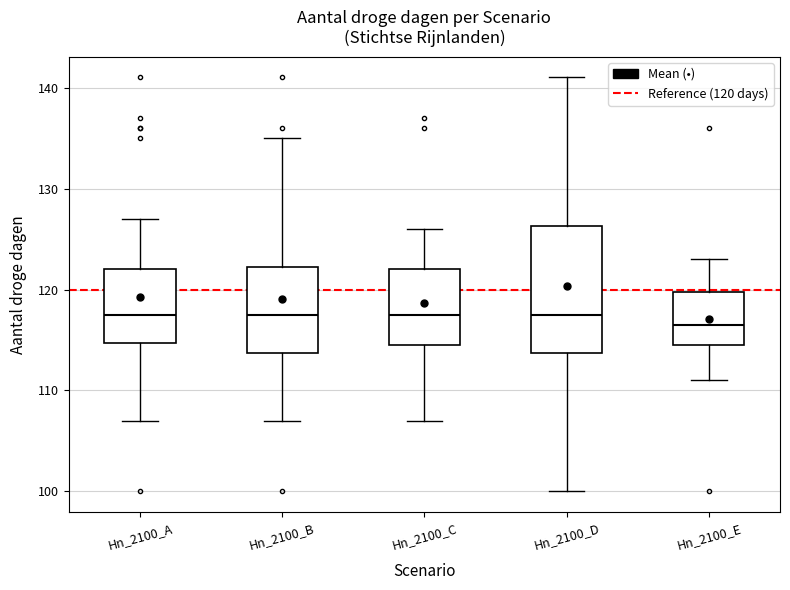

Reading left to right, read every box against the y-axis: the position of its median line, the range the box covers, and the ends of its whiskers. The values are not printed on the chart, so give them approximately, as read against the axis.

Hn_2100_A: median 118, box 115 to 122, whiskers 107 to 127
Hn_2100_B: median 118, box 114 to 122, whiskers 107 to 135
Hn_2100_C: median 118, box 115 to 122, whiskers 107 to 126
Hn_2100_D: median 118, box 114 to 126, whiskers 100 to 141
Hn_2100_E: median 117, box 115 to 120, whiskers 111 to 123